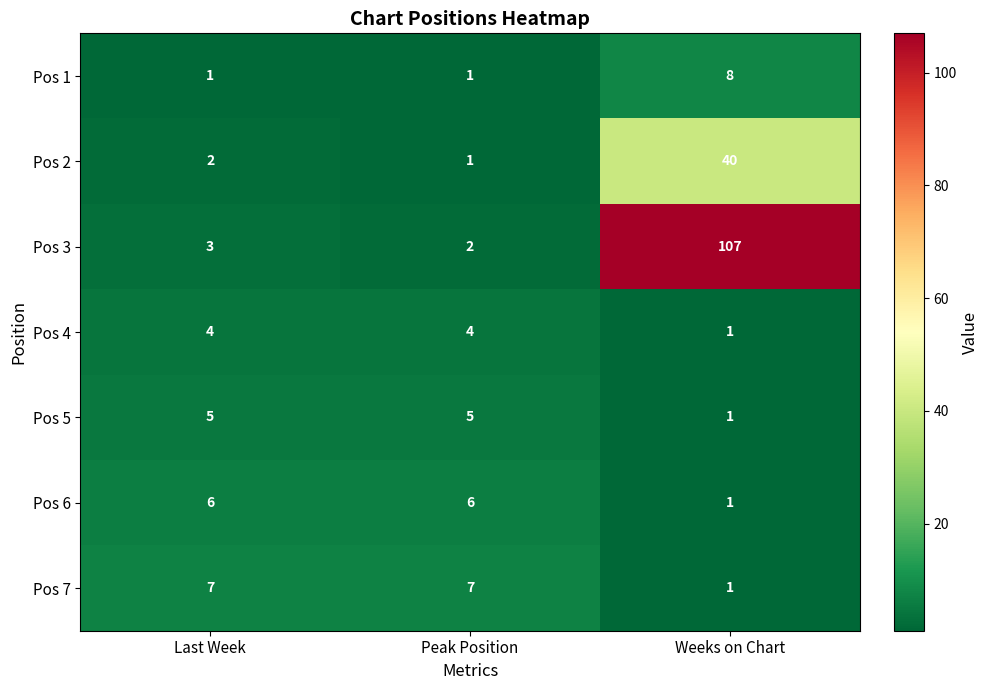

What is the sum of all Pos 6 values?

13